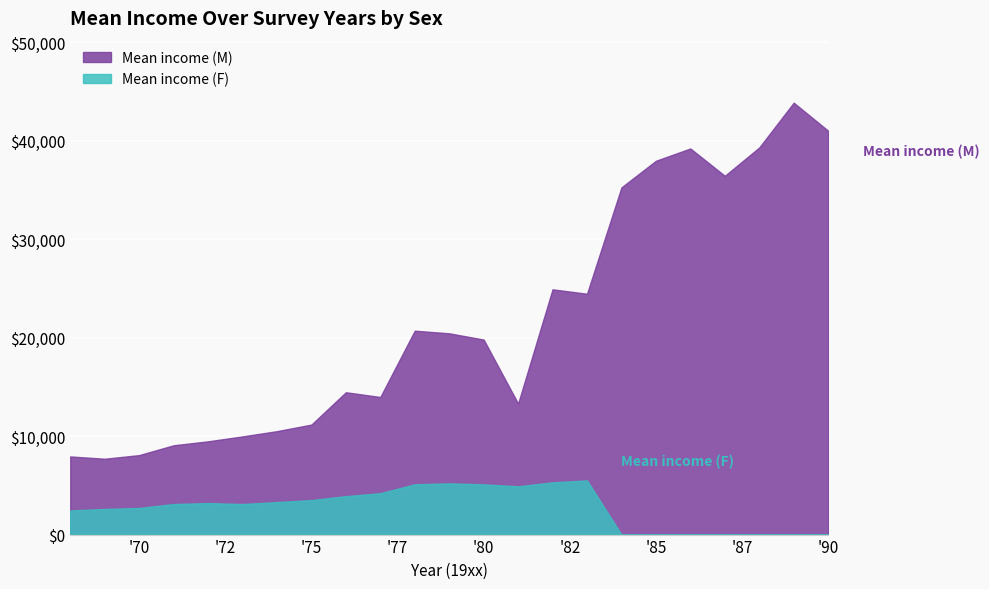

What is the difference between the maximum and minimum values in the Mean income (M) series?

36150